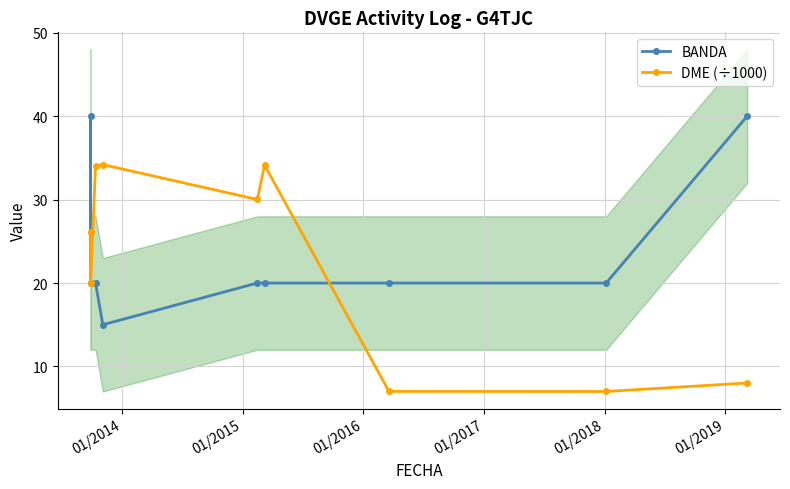

The DME (÷1000) series shows 11.6 at 9. True or false?

False